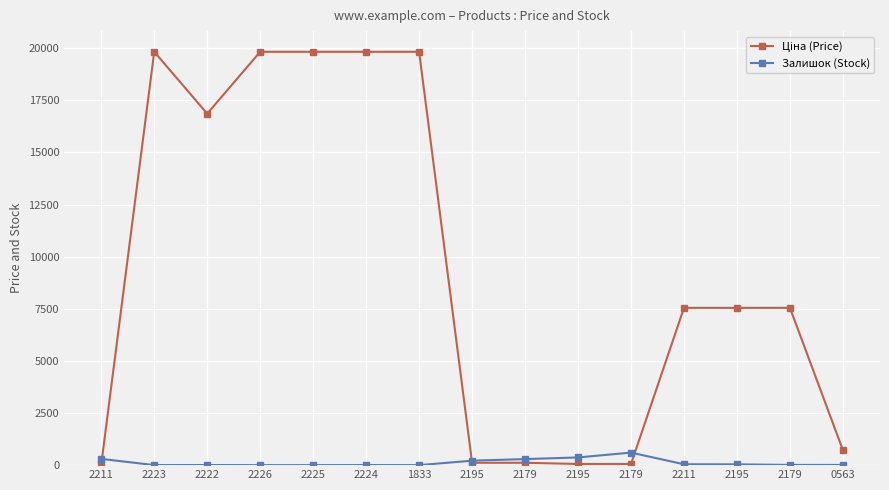

True or false: Ціна (Price) has more than 0 points higher than both neighbors.

True